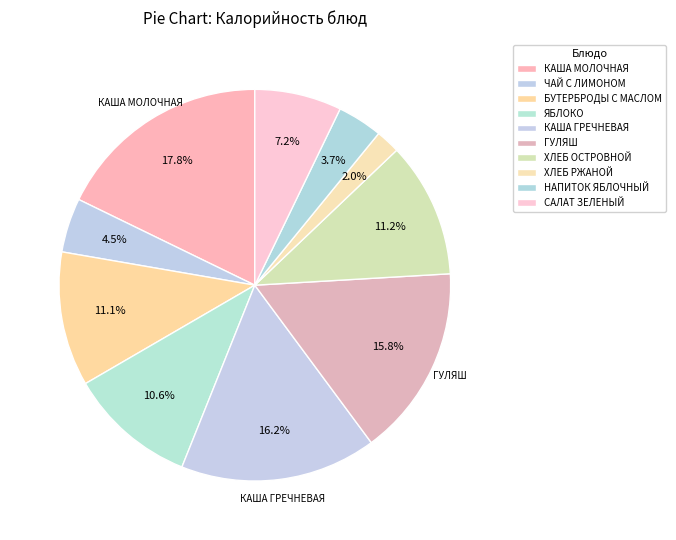

How many segments does this pie chart have?

10